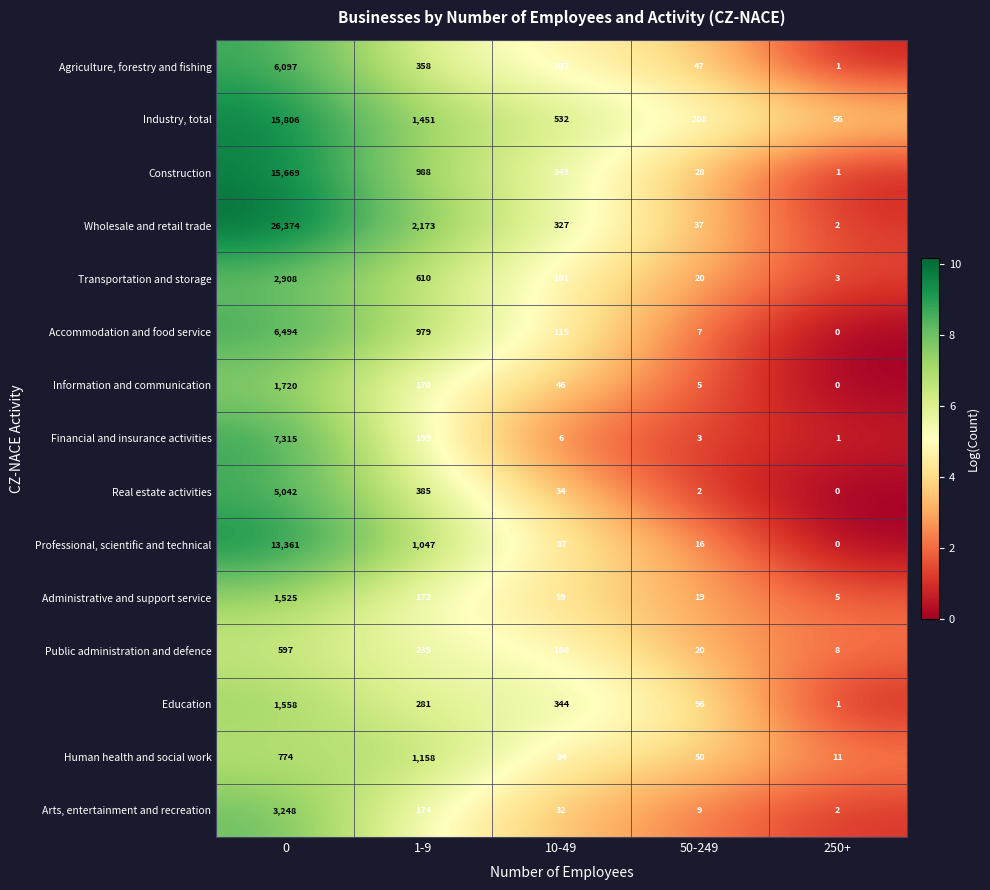

What is the lowest value of the Public administration and defence series?

8